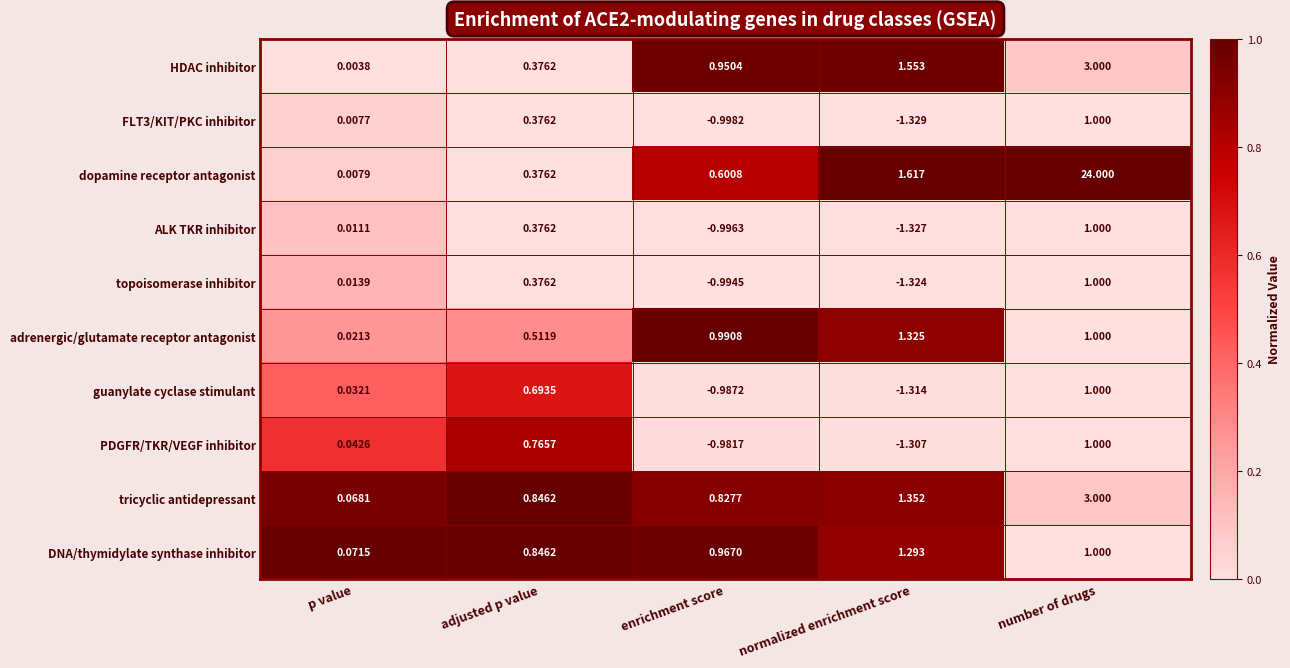

How many series are shown in this chart?

10